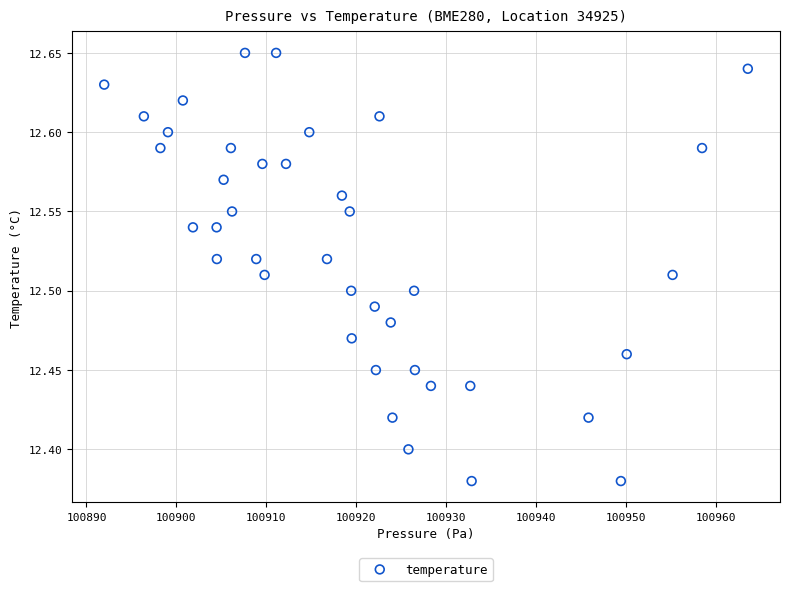

What is the range of Y values (max minus min)?

0.3